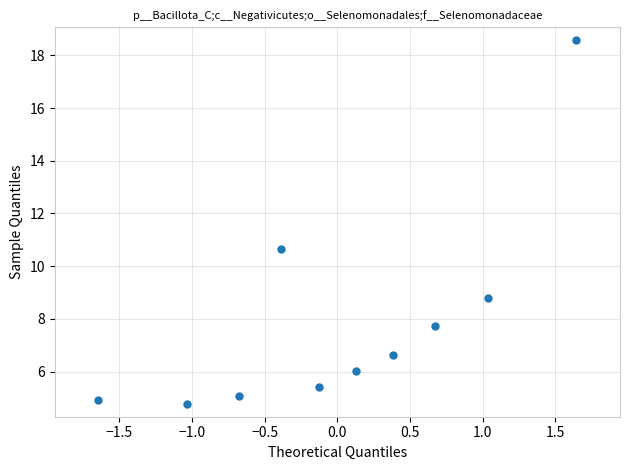

What Y value in the scatter plot is closest to 11?

10.7